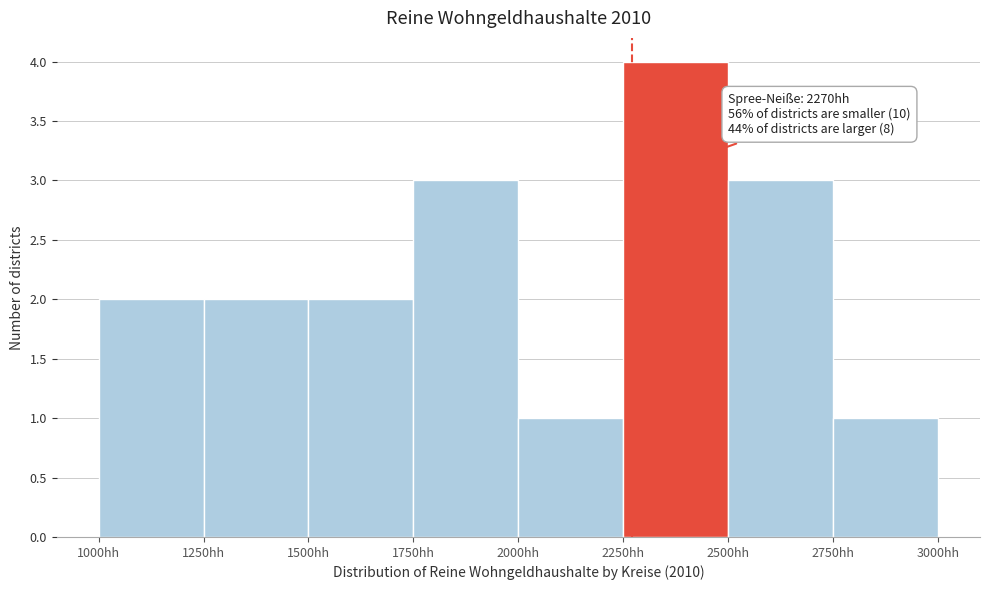

Which range on the x-axis has the tallest bar?

2250 to 2500